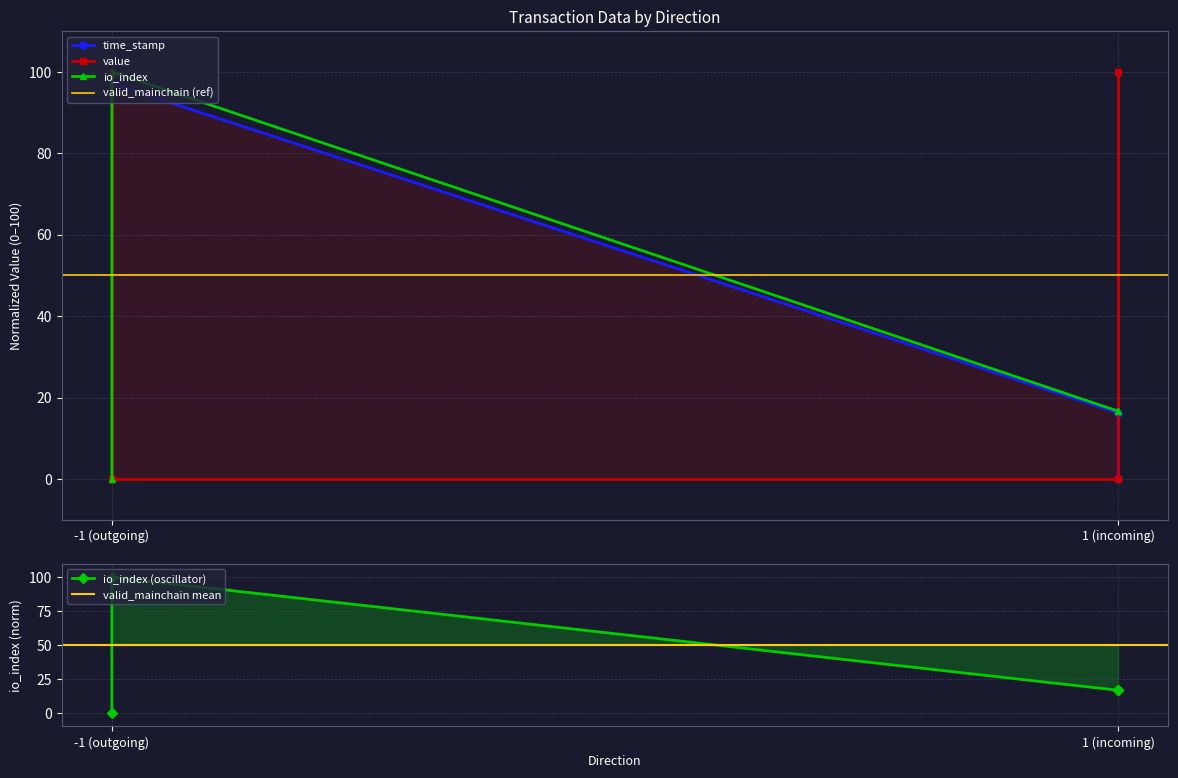

How many distinct data groups are displayed?

3